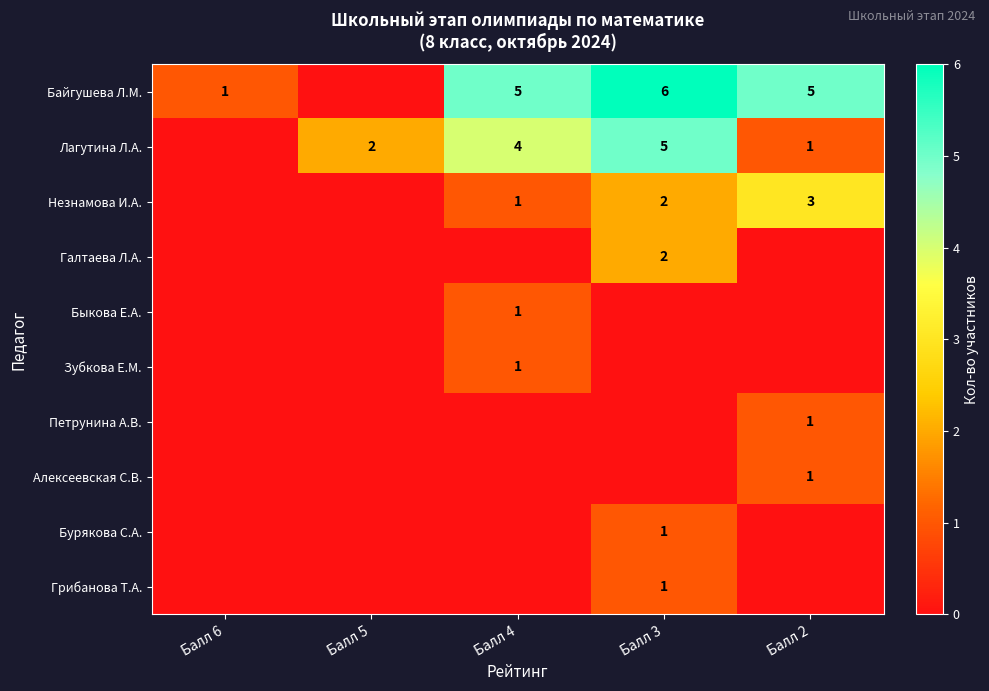

Is it true that Байгушева Л.М. equals 3 at Балл 2?

False